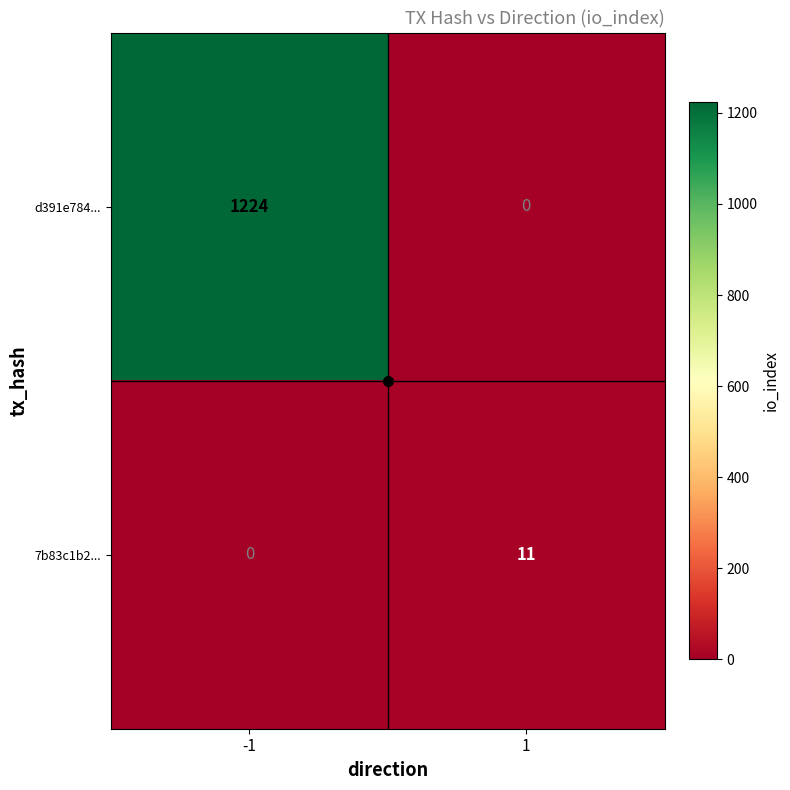

List the series in order of their overall mean, lowest first.

7b83c1b2..., d391e784...